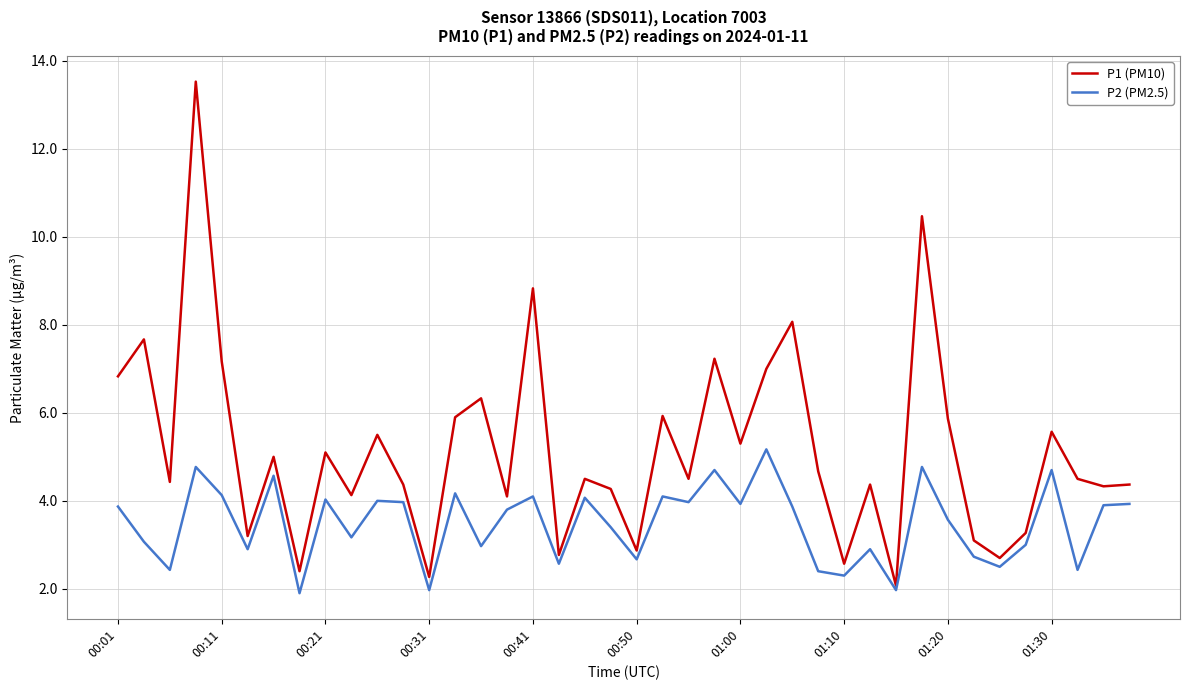

How many lines are shown in the chart?

2